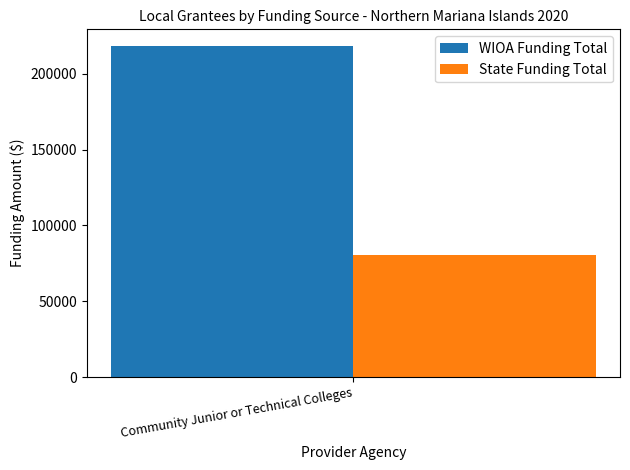

What is the lowest value of the WIOA Funding Total series?

218404.0